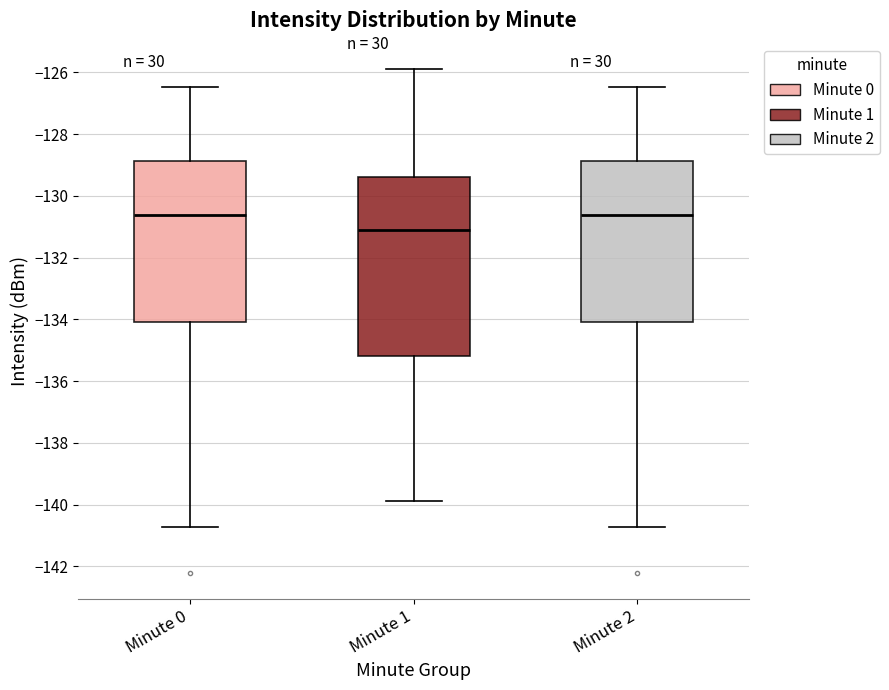

Reading left to right, transcribe this box plot: for each box, give where its median line is, the range the box spans, and where its two whiskers end, as read against the y-axis. The values are not printed on the chart, so give them approximately, as read against the axis.

Minute 0: median -130.6, box -134.0 to -128.8, whiskers -140.8 to -126.4
Minute 1: median -131.2, box -135.2 to -129.4, whiskers -139.8 to -125.8
Minute 2: median -130.6, box -134.0 to -128.8, whiskers -140.8 to -126.4